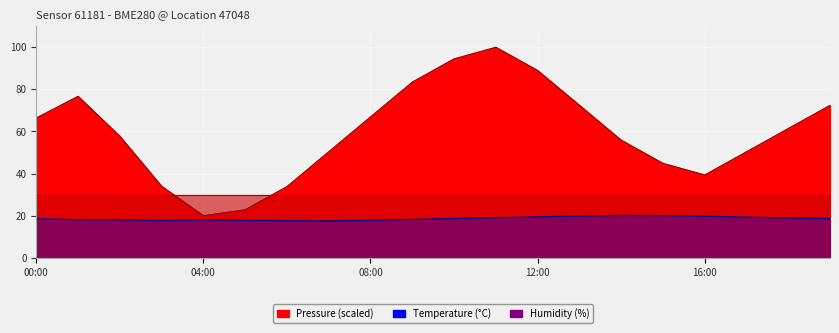

What is the sum of all pressure values?

1192.3